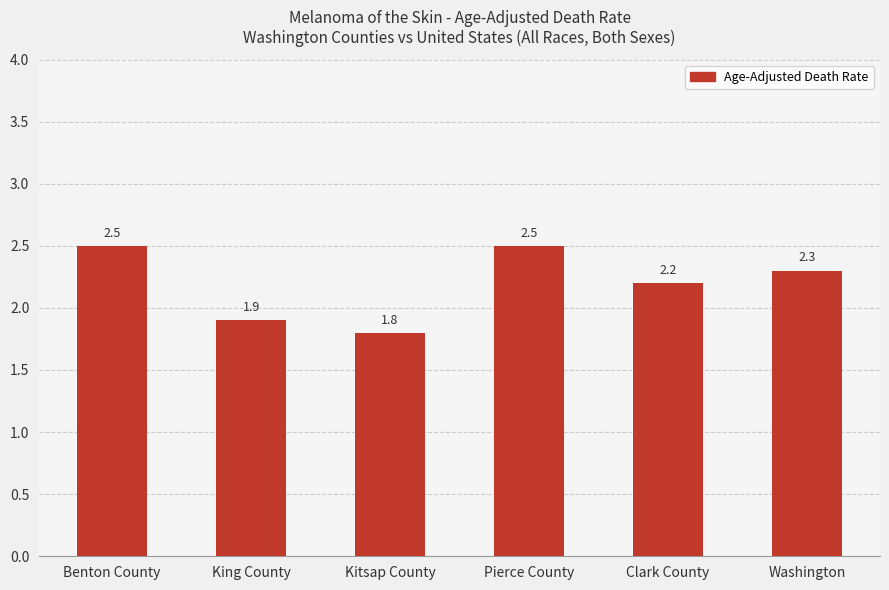

How many categories are shown in the chart?

6